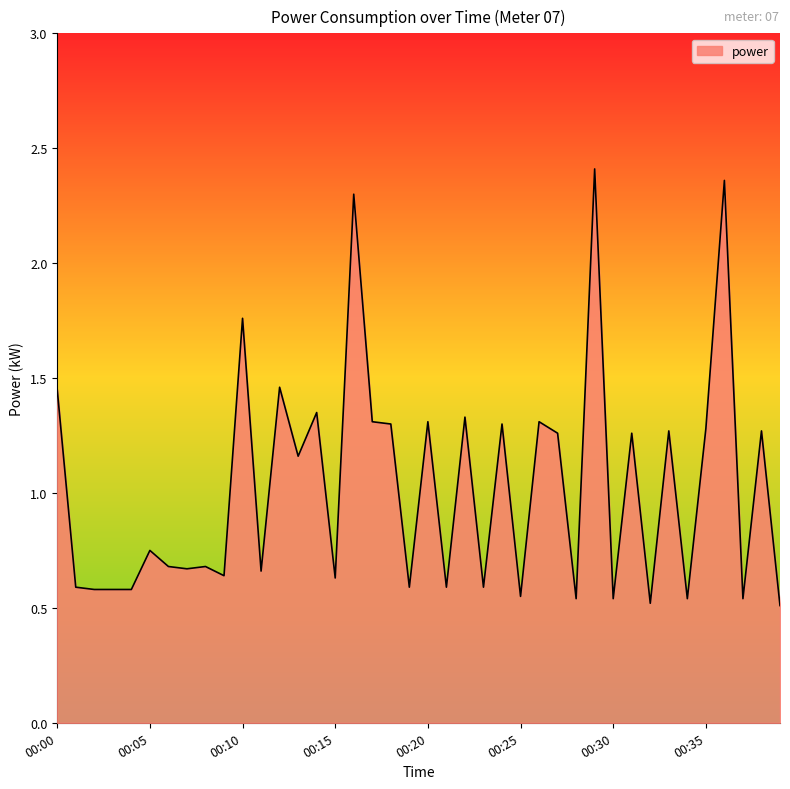

What is the difference between the maximum and minimum values?

1.9